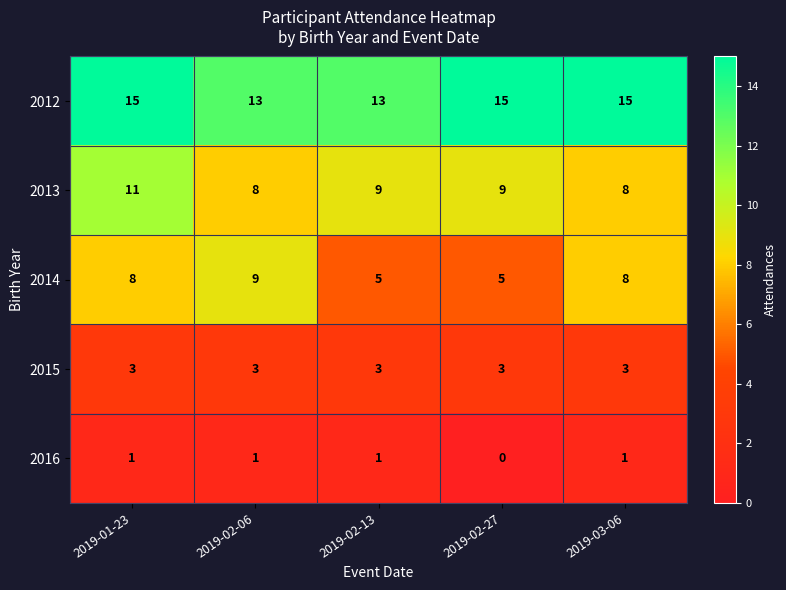

At how many categories does at least one series exceed 0?

5